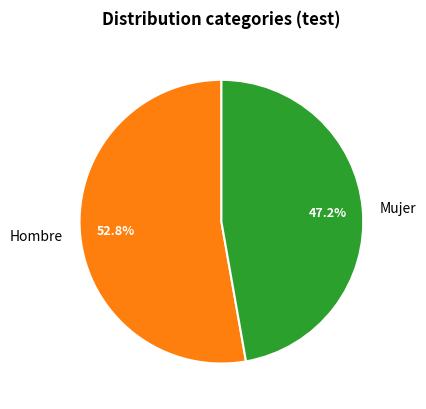

Do Hombre and Mujer together represent more than half of the pie?

Yes